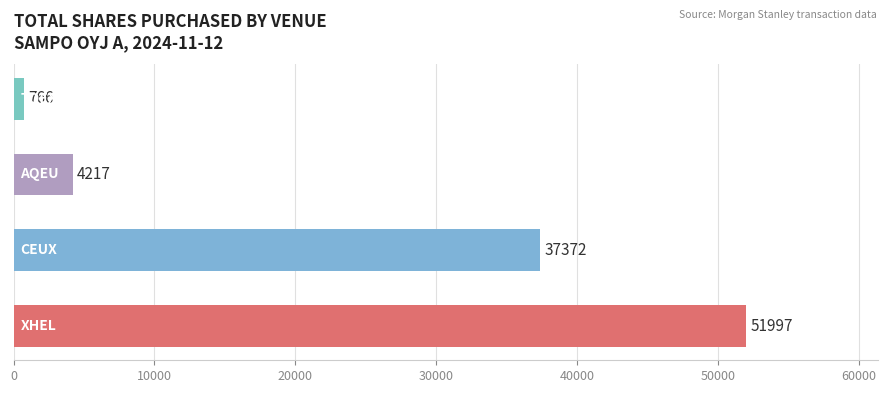

What is the sum of all values?

94352